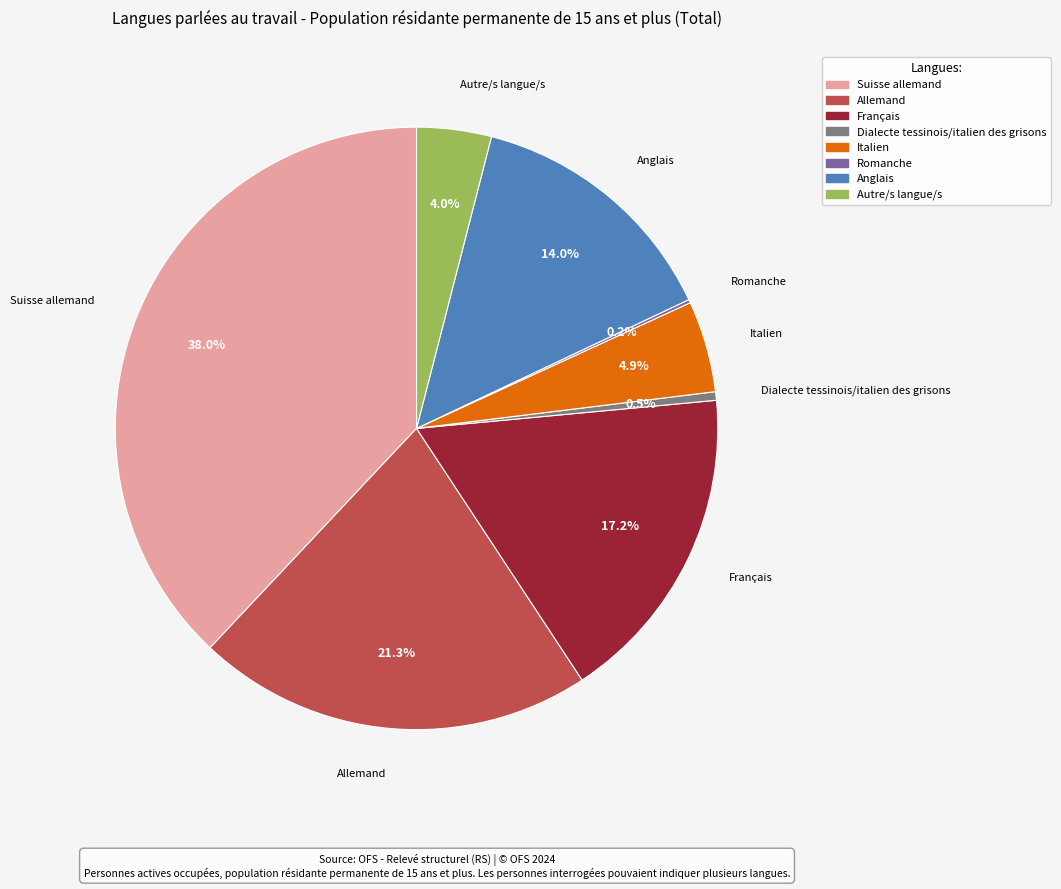

Does Italien represent more than half of the total?

No